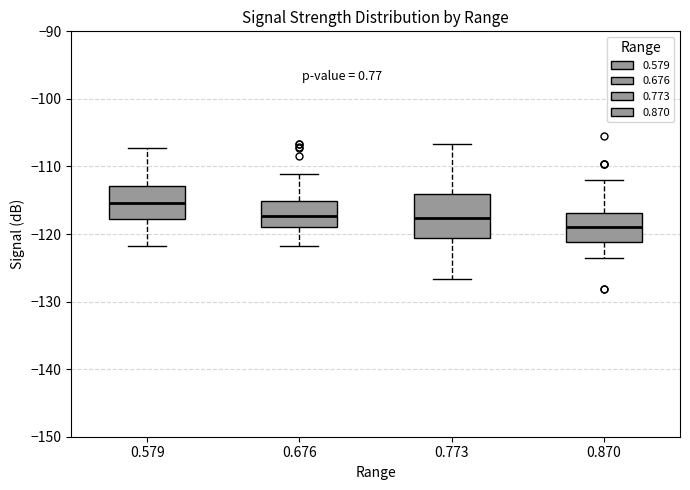

Reading left to right, transcribe this box plot: for each box, give where its median line is, the range the box spans, and where its two whiskers end, as read against the y-axis. The values are not printed on the chart, so give them approximately, as read against the axis.

0.579: median -115, box -118 to -113, whiskers -122 to -107
0.676: median -117, box -119 to -115, whiskers -122 to -111
0.773: median -118, box -121 to -114, whiskers -127 to -107
0.870: median -119, box -121 to -117, whiskers -123 to -112